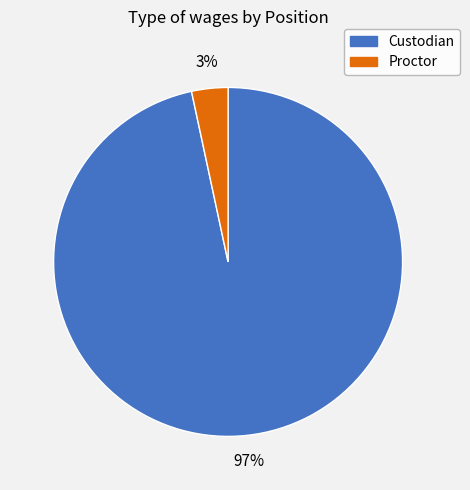

Count the number of slices in the pie.

2